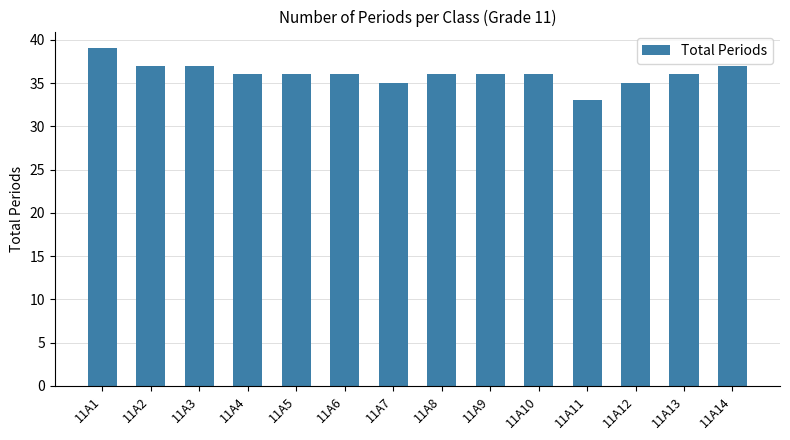

What is the maximum value shown in the chart?

39